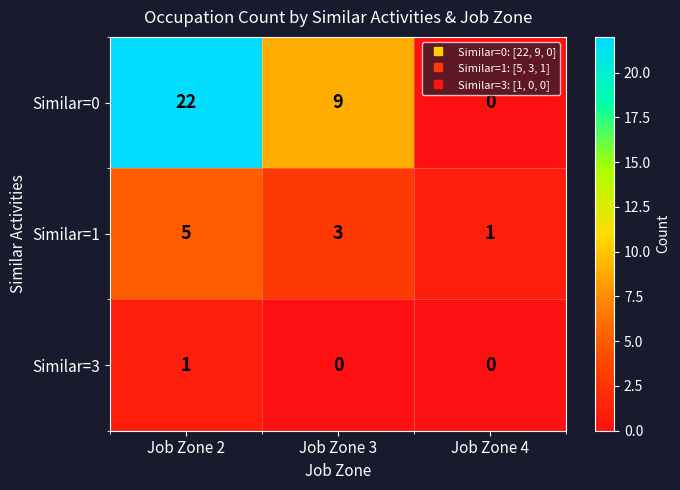

How many distinct data groups are displayed?

3